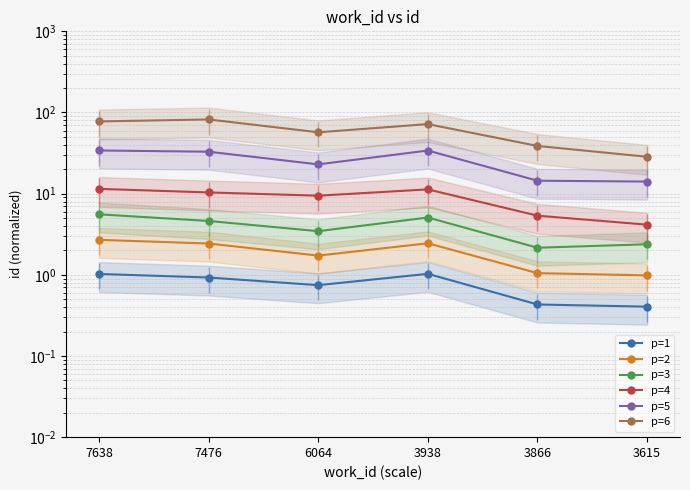

Rank the categories by p=5 value from lowest to highest.

3615, 3866, 6064, 7476, 3938, 7638